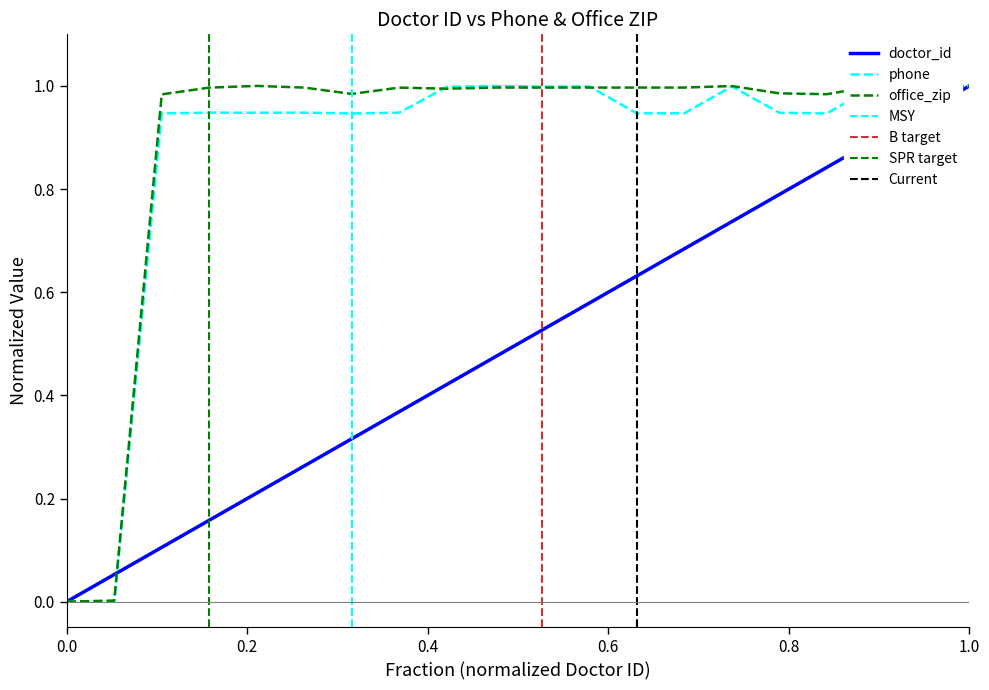

True or false: doctor_id has a value of 1.0 at 1.0.

True